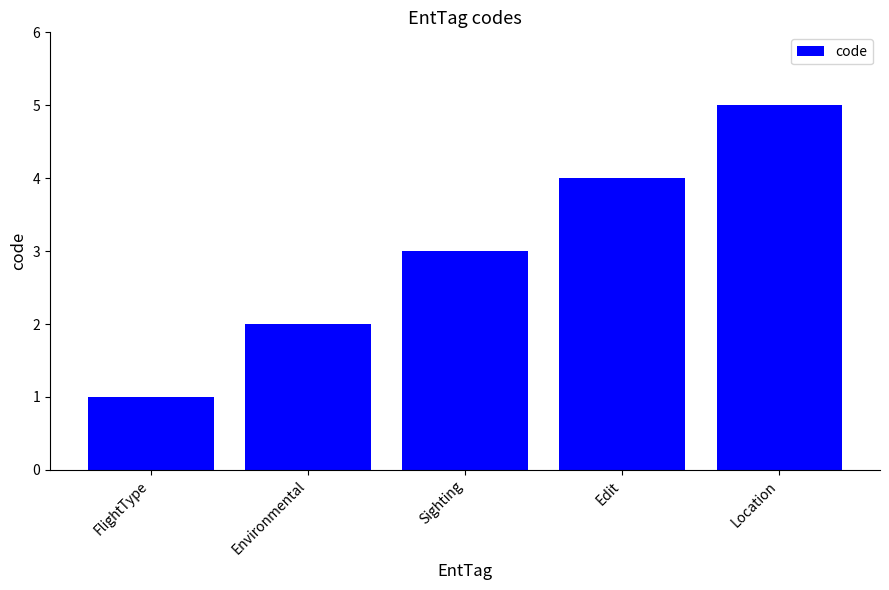

How many data points are less than 3?

2